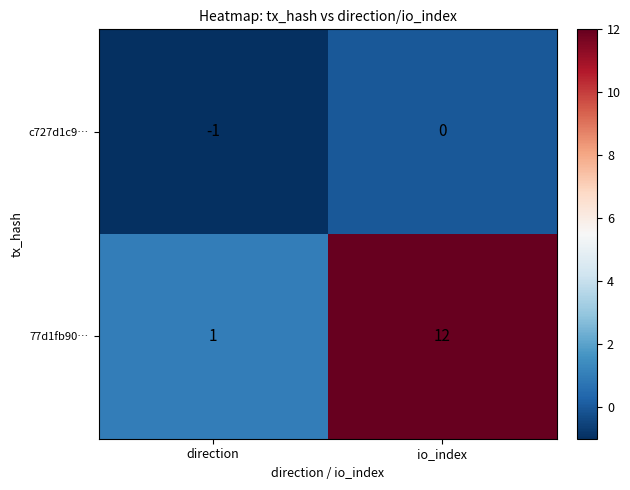

Reading left to right, extract all data points from this chart.

c727d1c9…: direction=-1	io_index=0
77d1fb90…: direction=1	io_index=12